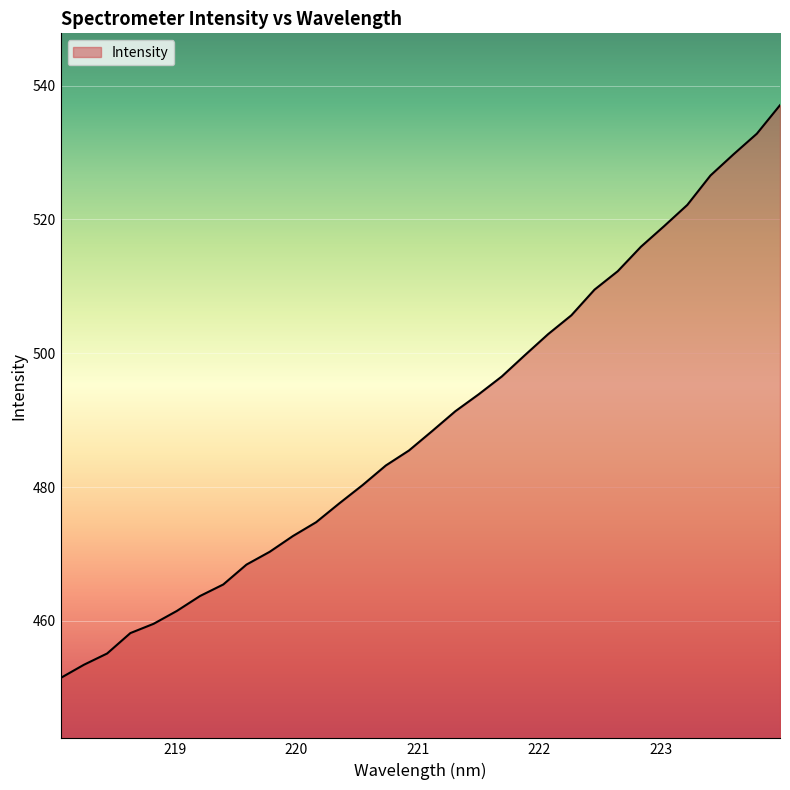

What is the difference between the maximum and minimum values?

85.6